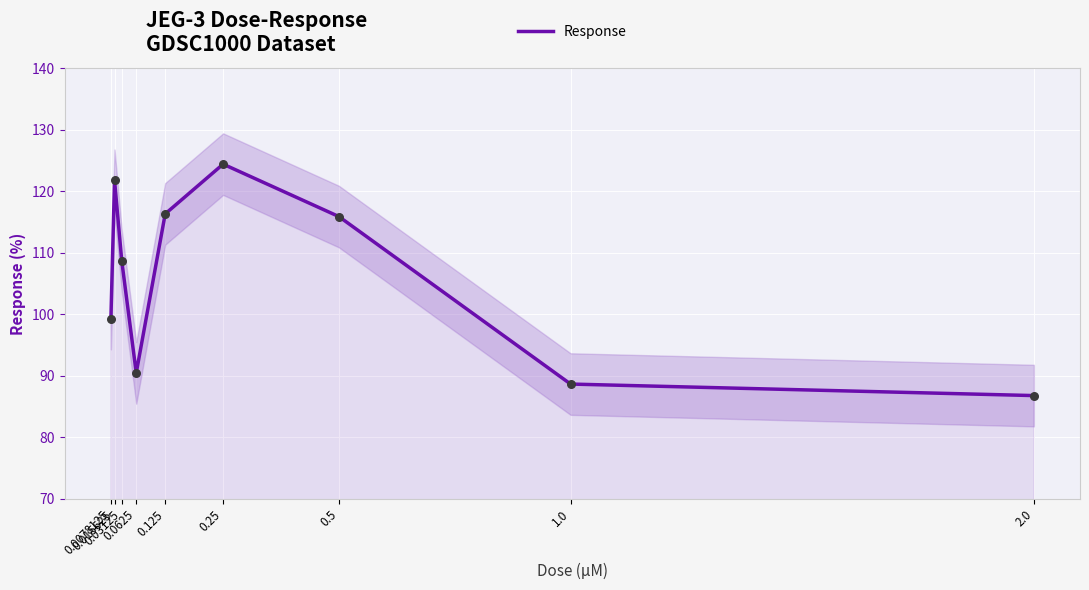

What is the ratio of the value at 1.0 to the value at 0.015625?

0.7